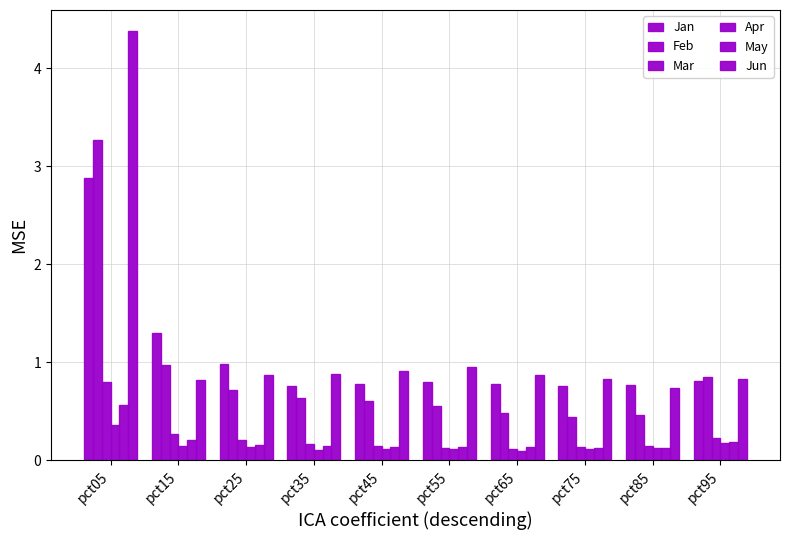

How many series are shown in this chart?

6